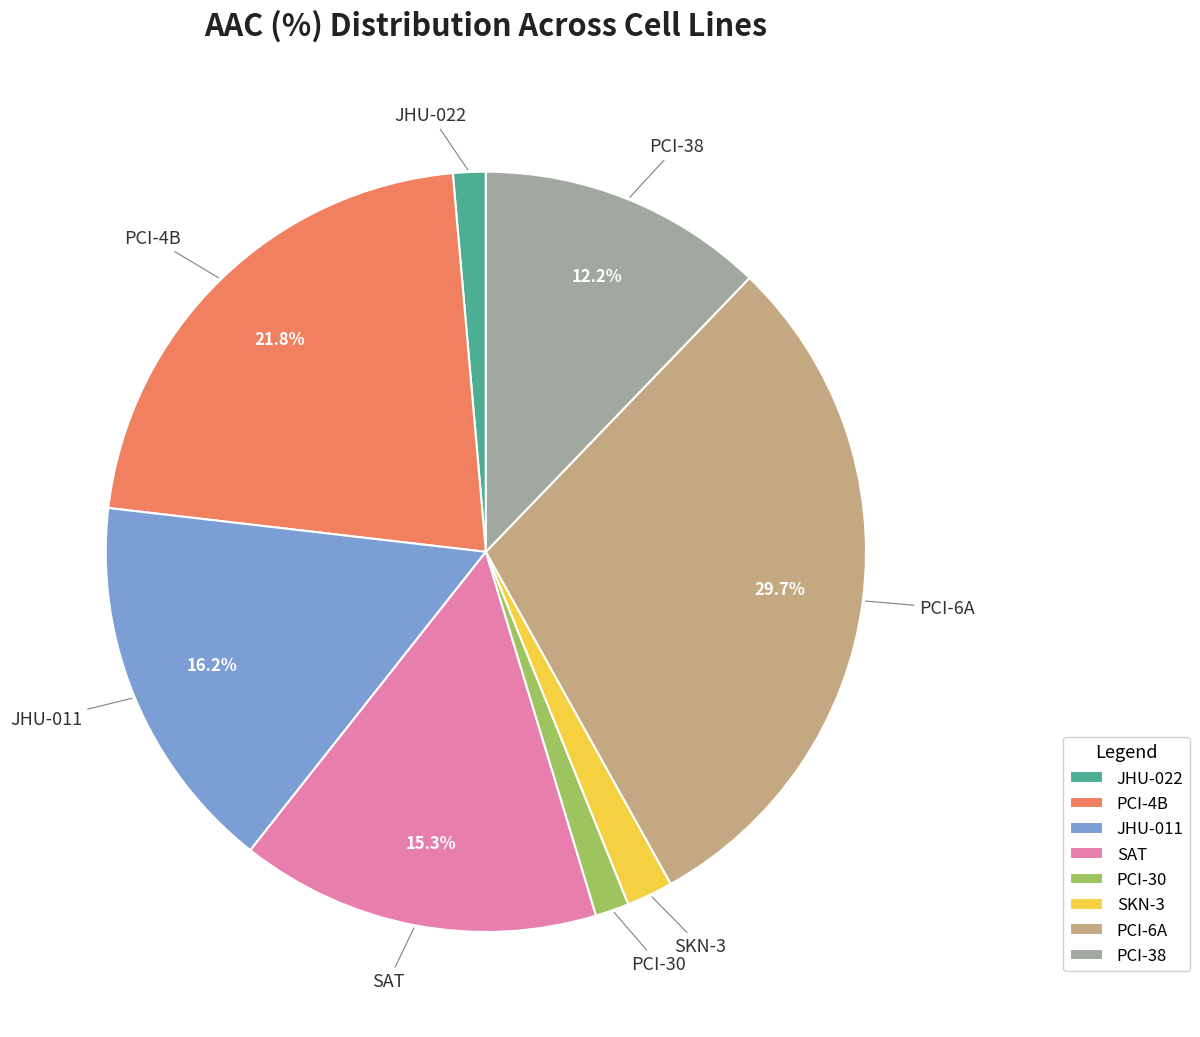

To the nearest percent, what is the difference between the largest and smallest slice percentages?

28%